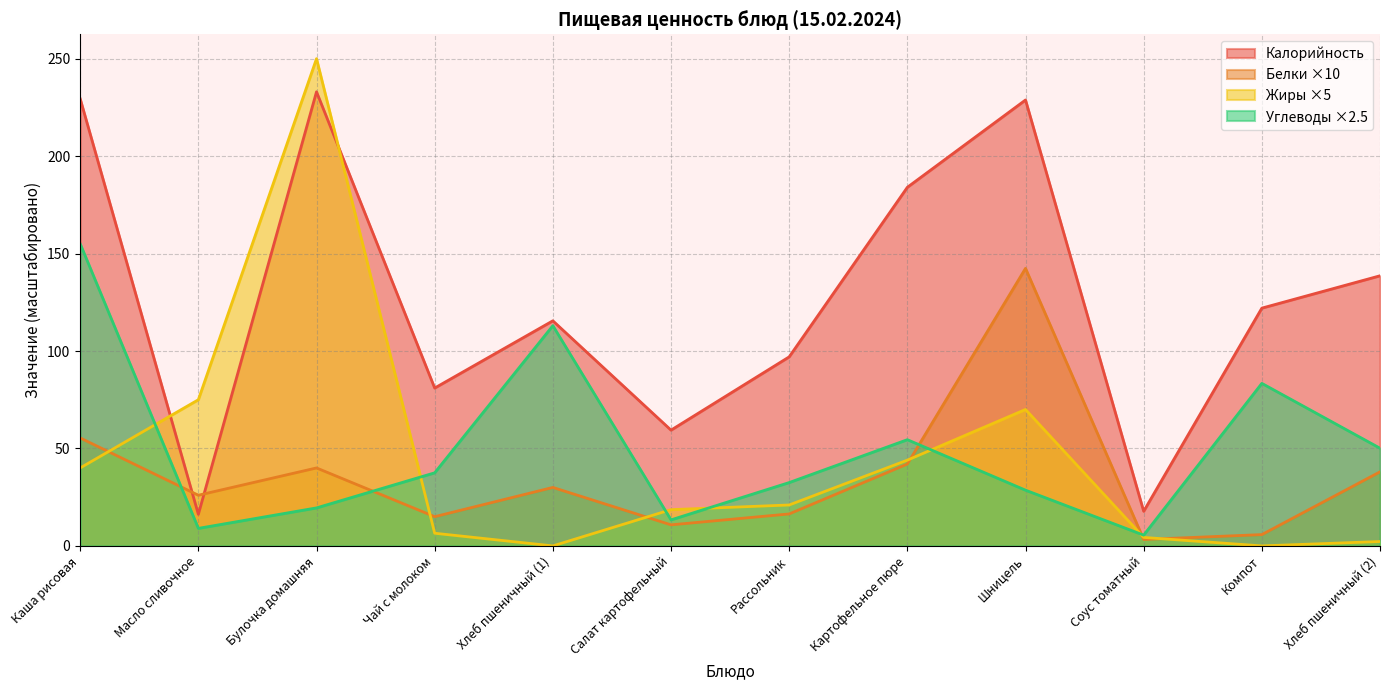

How many intersections are there between Белки and Углеводы?

4